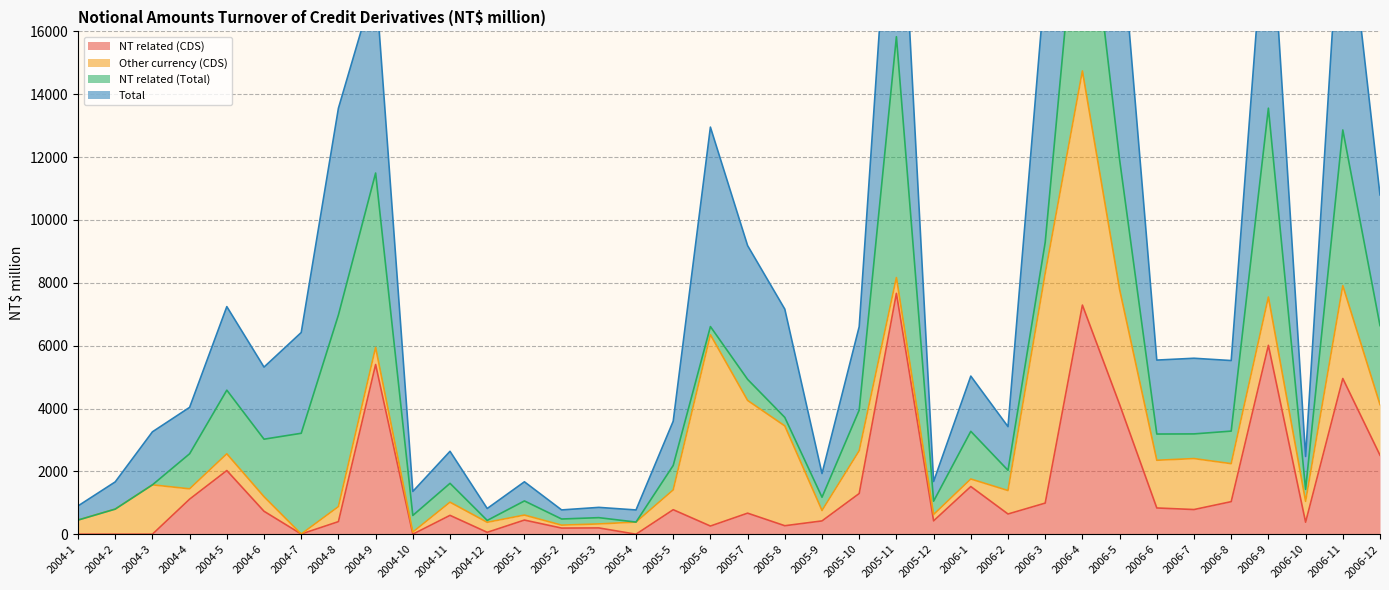

Which category has the highest value in the Total series?

2006-4